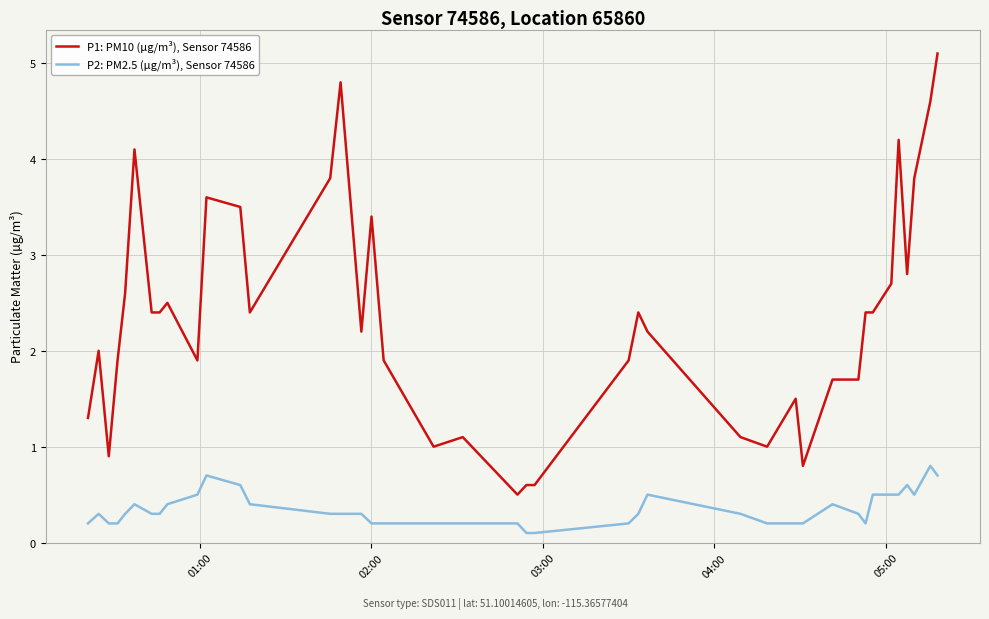

What is the highest value of the P2: PM2.5 (µg/m³), Sensor 74586 series?

0.8